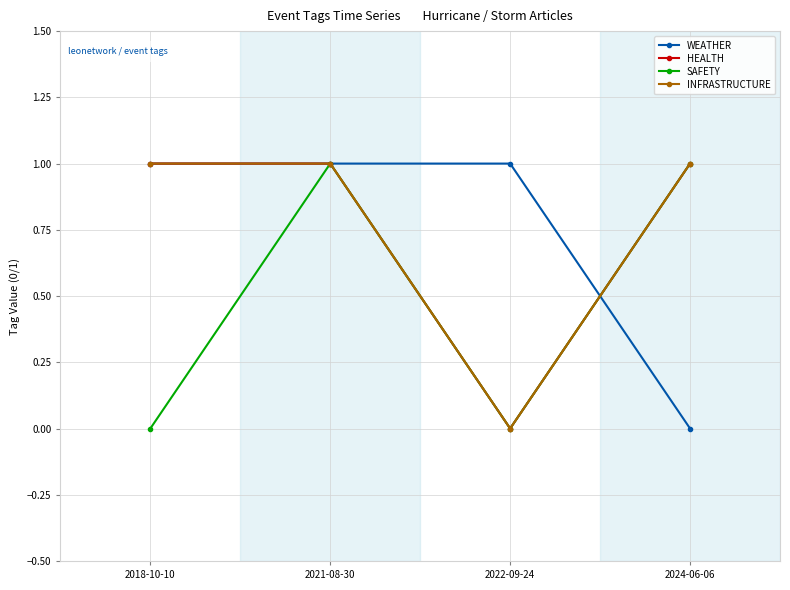

Does the chart display data point markers on the line(s)?

Yes